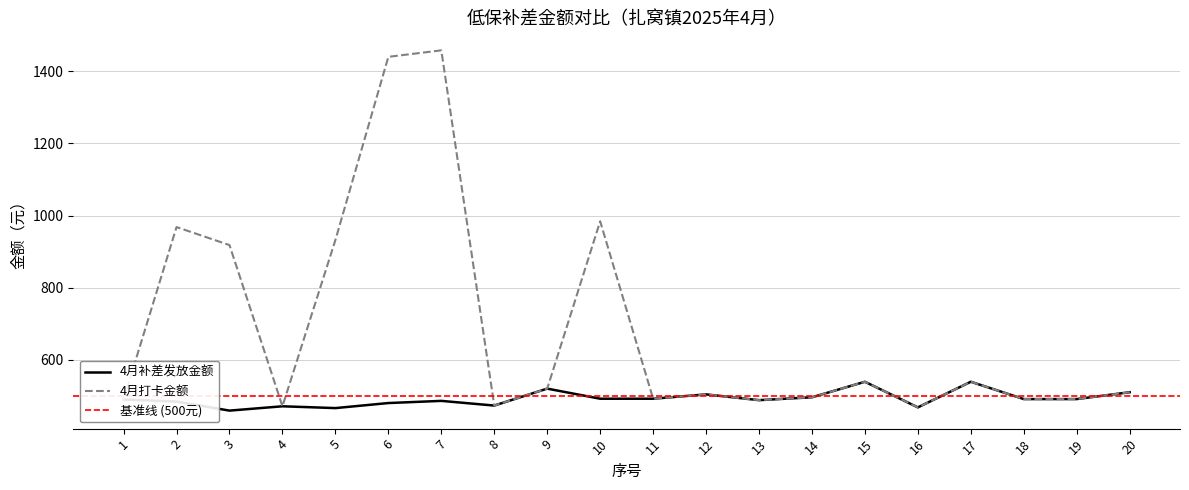

Where is the first local maximum for 4月打卡金额?

2